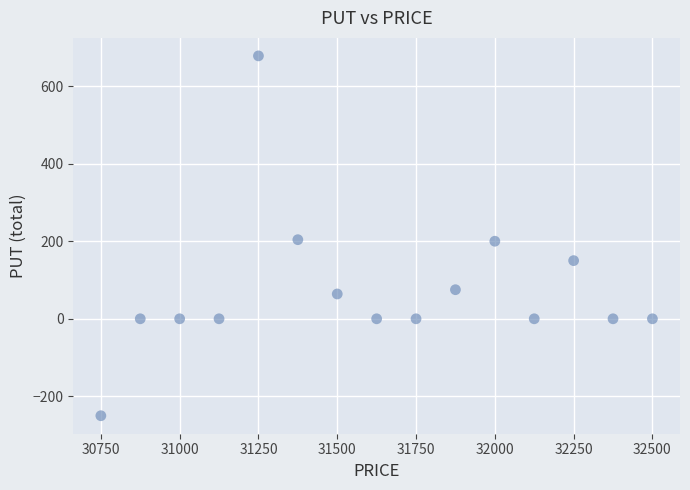

What is the range of Y values (max minus min)?

928